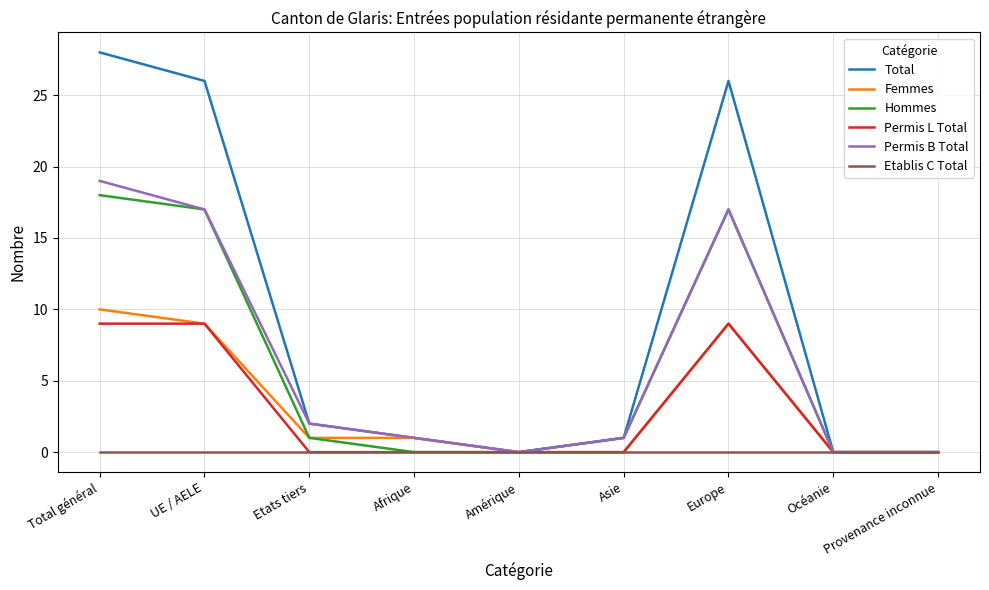

What are all the series names shown in the legend?

Total, Femmes, Hommes, Permis L Total, Permis B Total, Etablis C Total